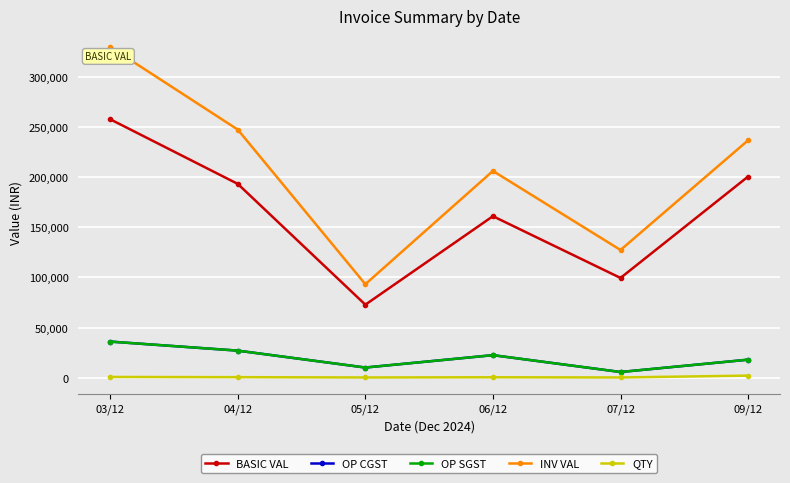

Where does the OP SGST series first go above 22537?

03/12